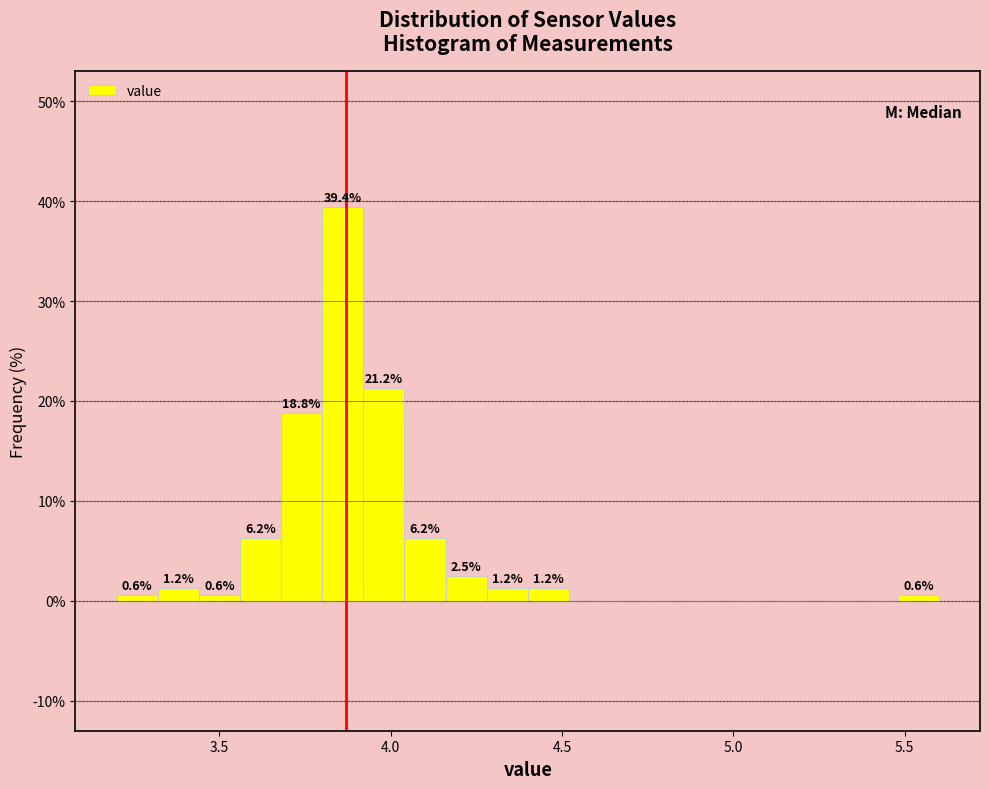

Around what value on the x-axis is the tallest bar? Give the approximate position of its centre, as read against the axis.

3.85